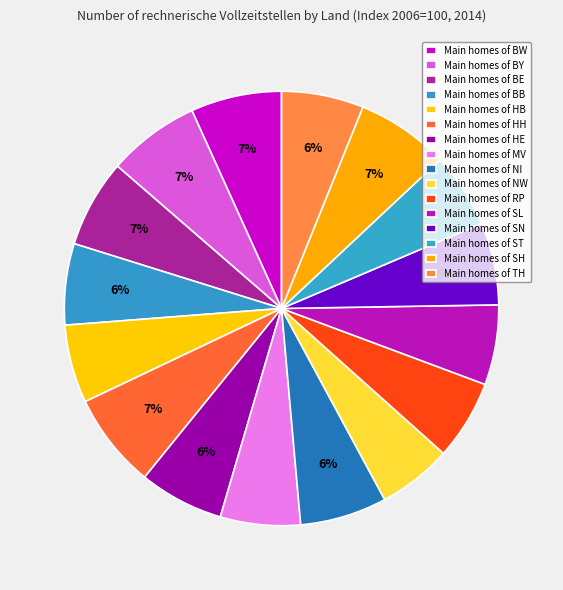

Count the number of slices in the pie.

16